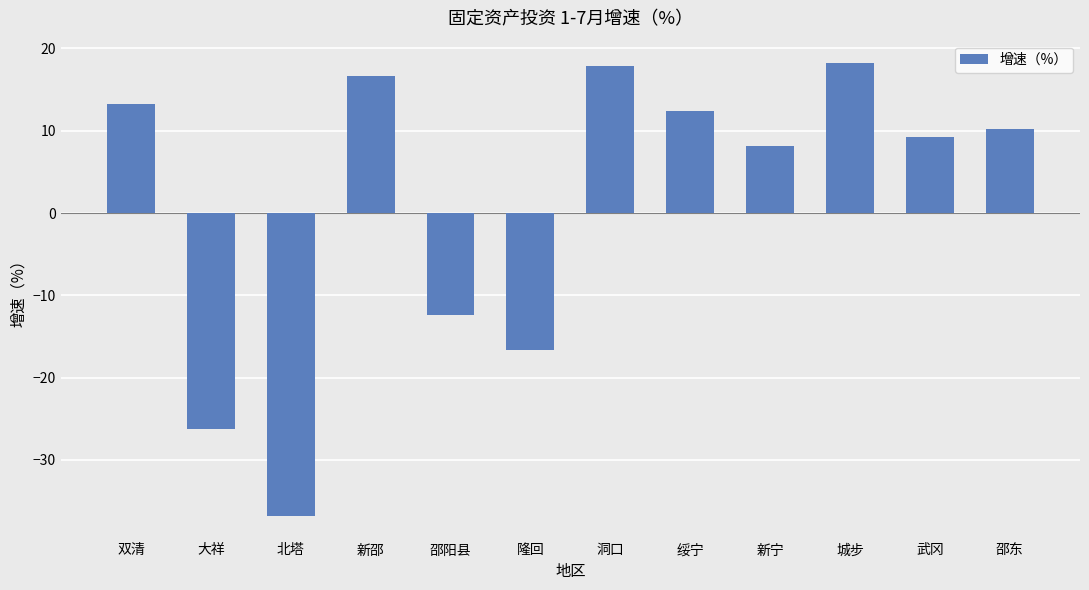

What is the change in value from 隆回 to 武冈?

+25.8